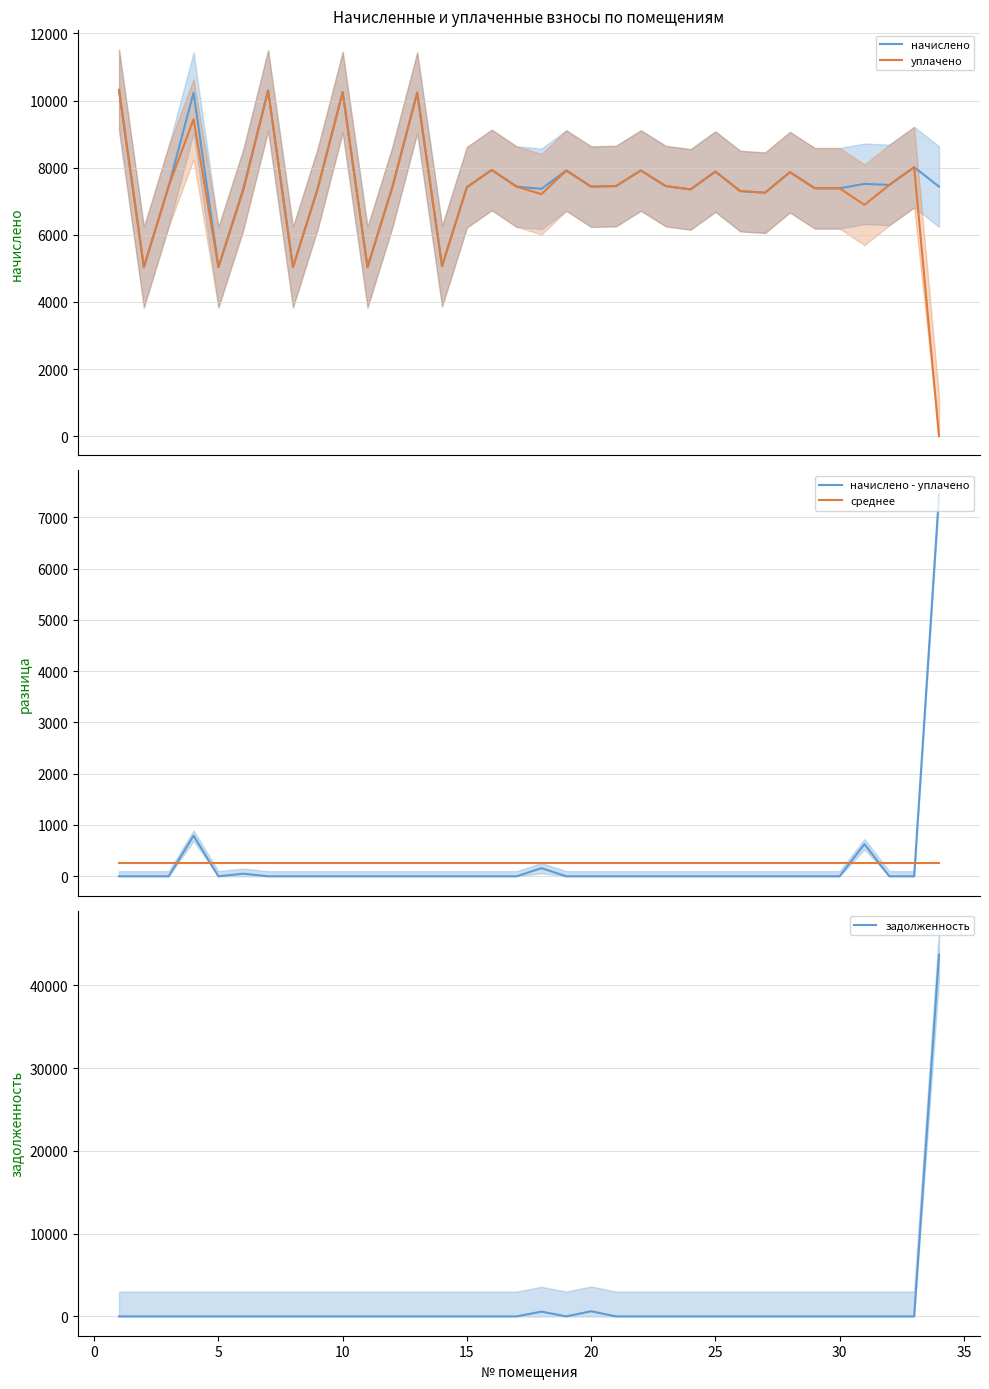

At how many categories does at least one series exceed 3542?

34